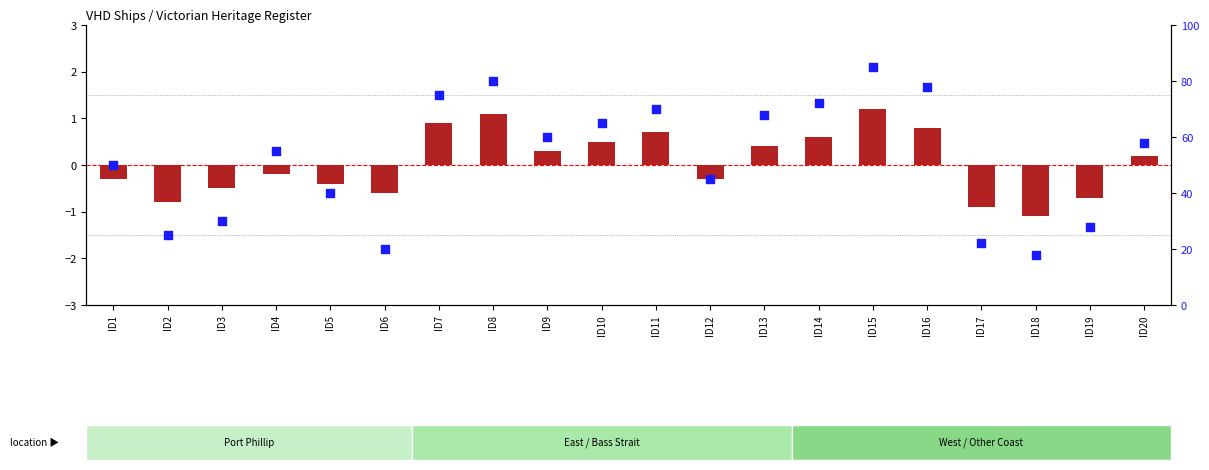

What are all the series names shown in the legend?

log ratio, percentile rank within the sample